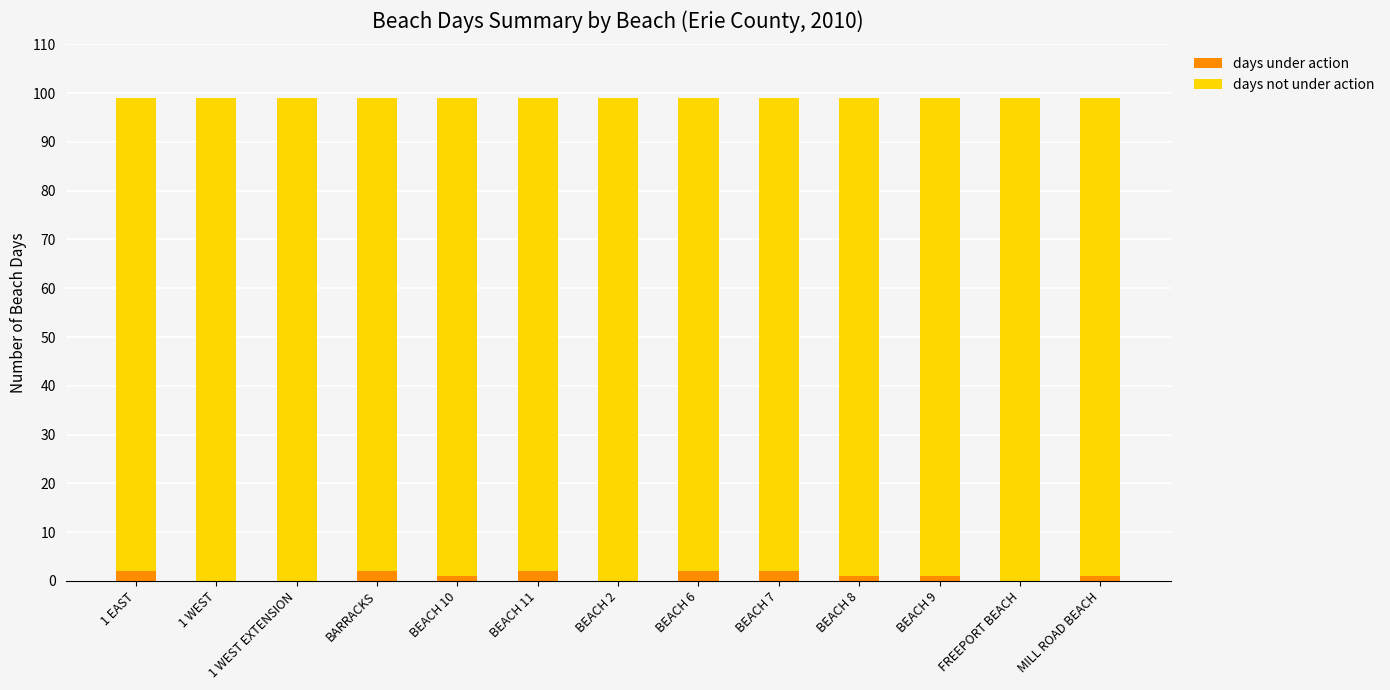

What are all the series names shown in the legend?

days under action, days not under action